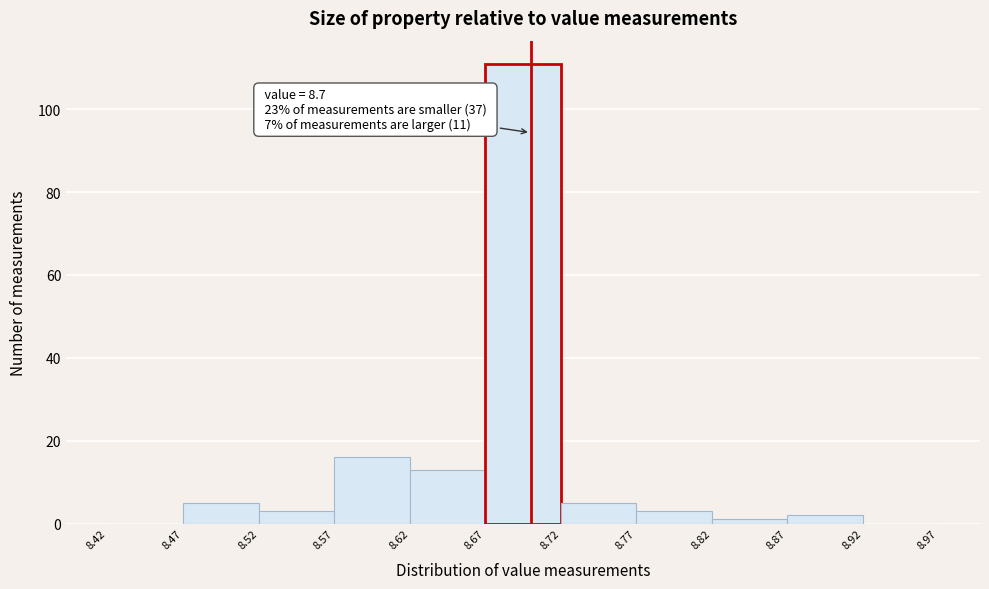

Which range on the x-axis has the tallest bar?

8.67 to 8.72